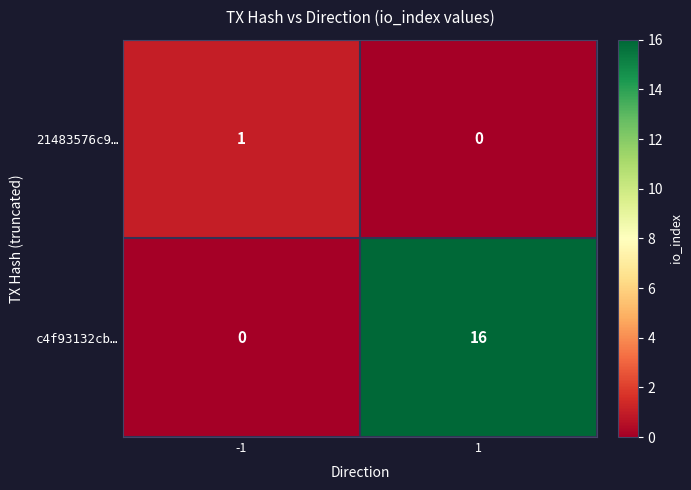

Between -1 and 1, which series saw the biggest shift?

c4f93132cb…